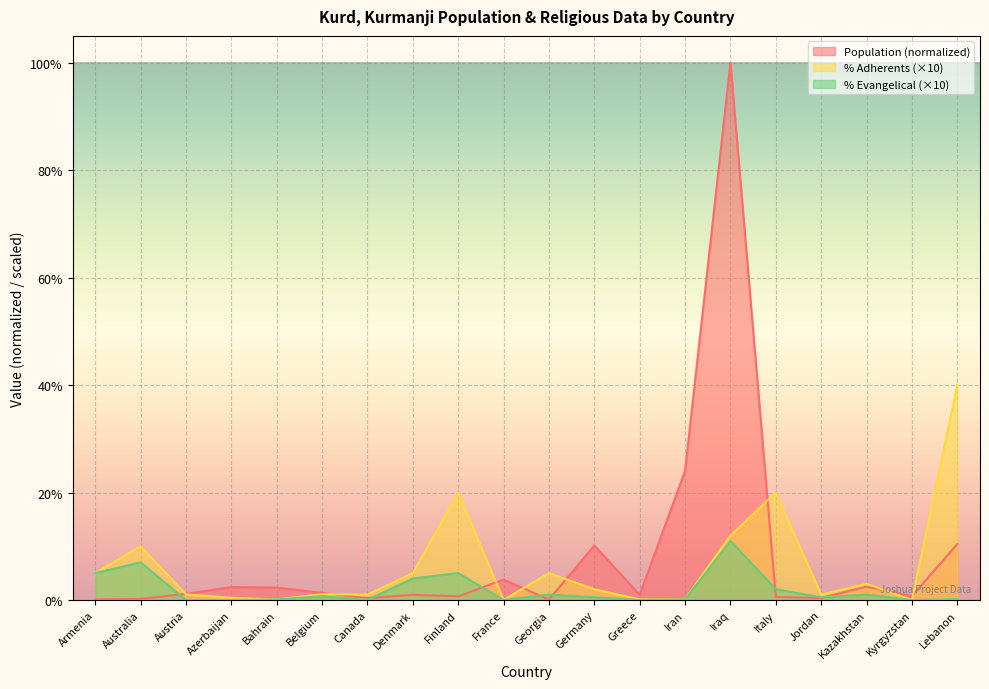

At which category is the sum across all series the highest?

Iraq